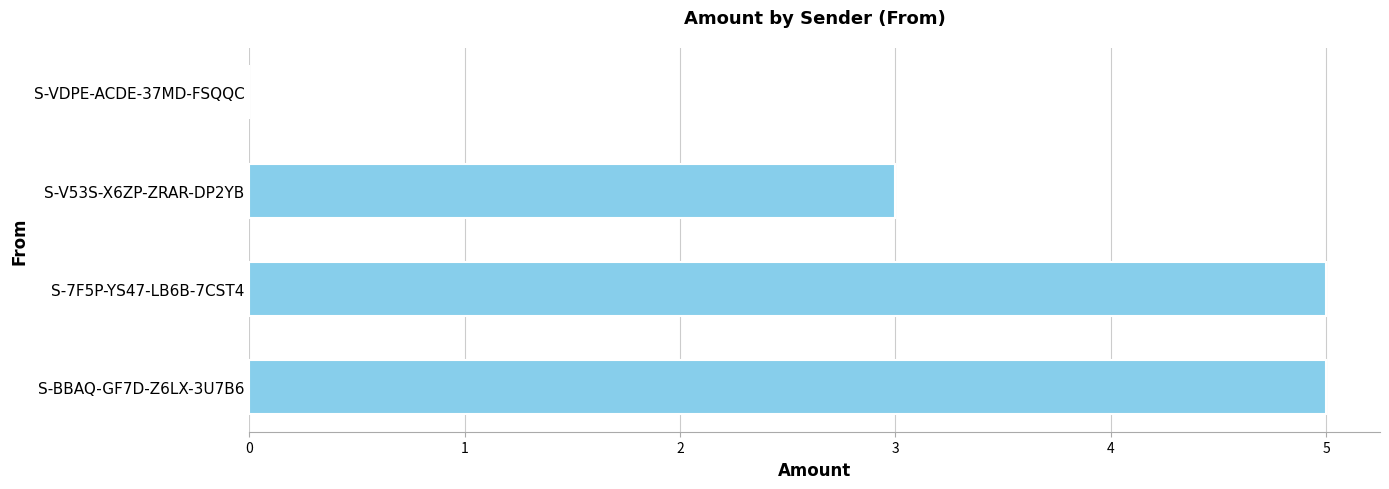

What is the ratio of the value at S-BBAQ-GF7D-Z6LX-3U7B6 to the value at S-V53S-X6ZP-ZRAR-DP2YB?

1.7